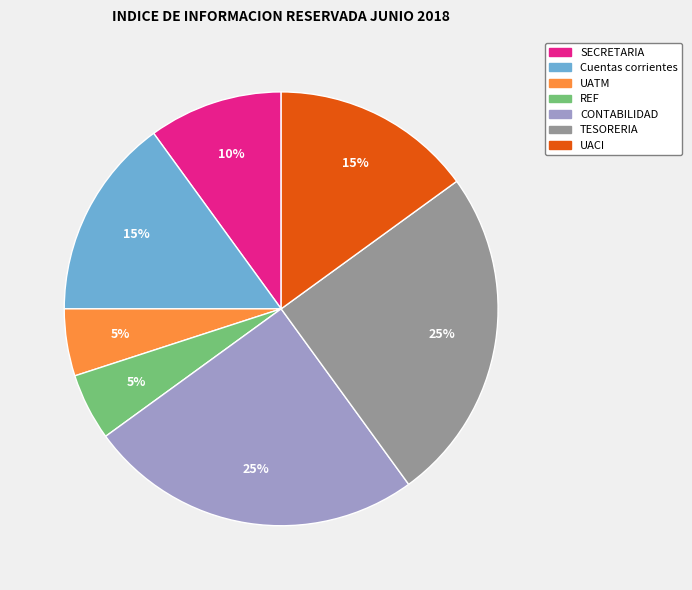

Is there a majority slice in this chart?

No